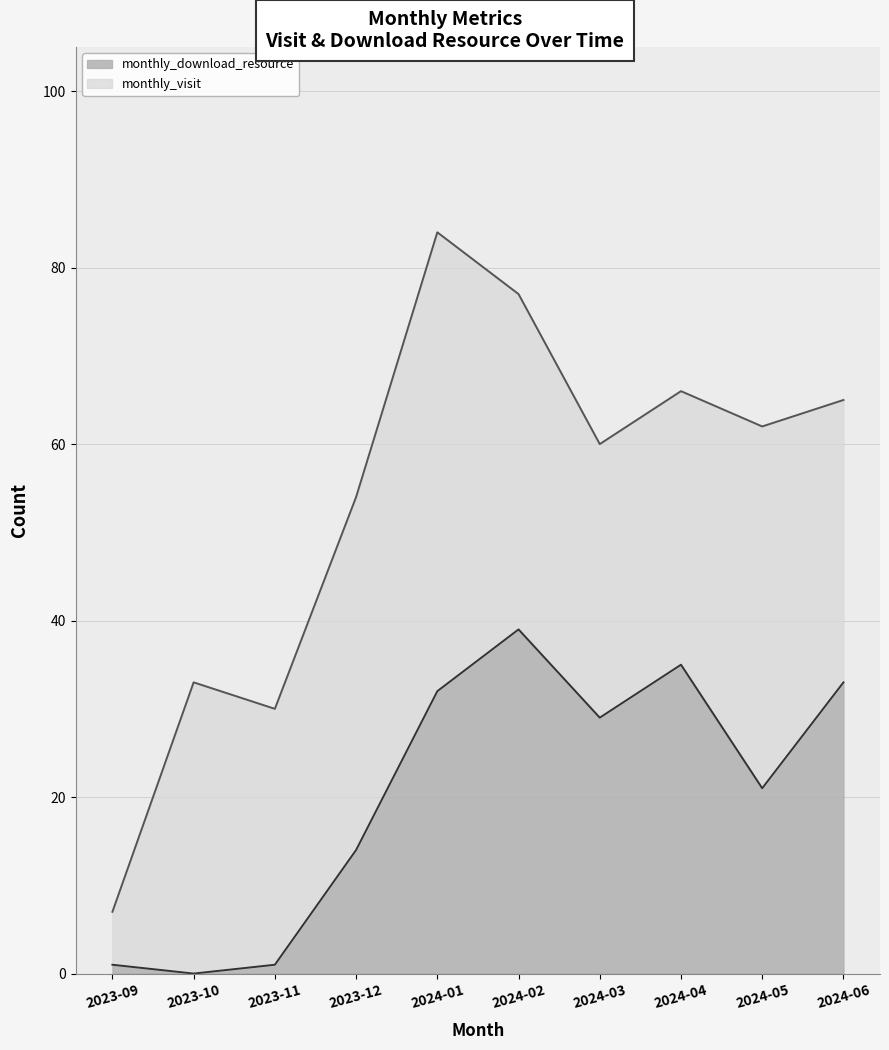

How many data points are above 29?

4